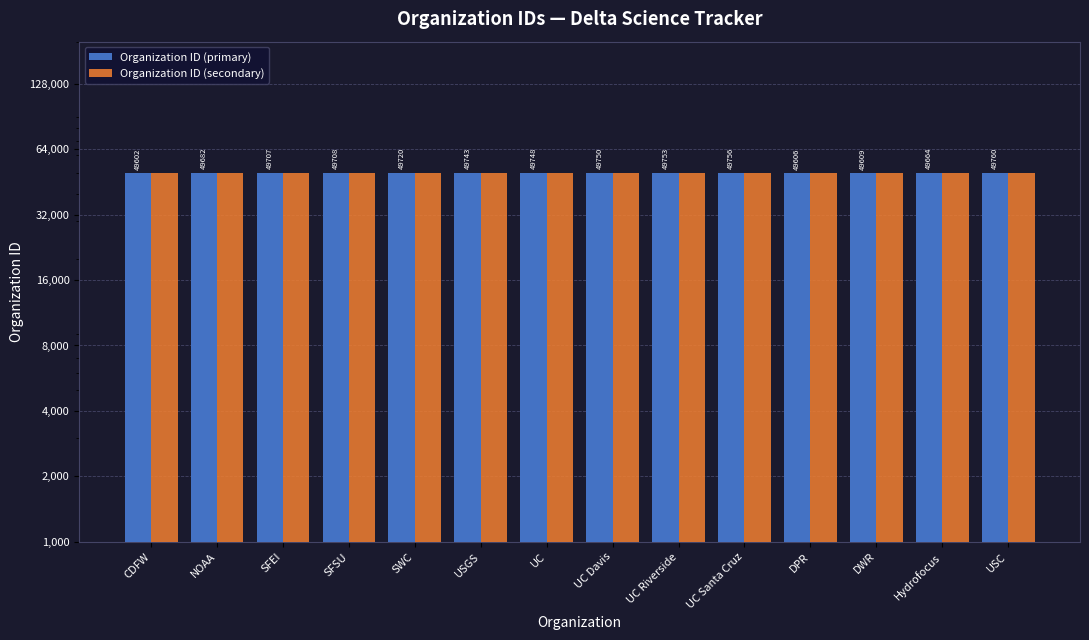

List the labels in order of Organization ID (primary) value, smallest first.

CDFW, DPR, DWR, Hydrofocus, NOAA, SFEI, SFSU, SWC, USGS, UC, UC Davis, UC Riverside, UC Santa Cruz, USC